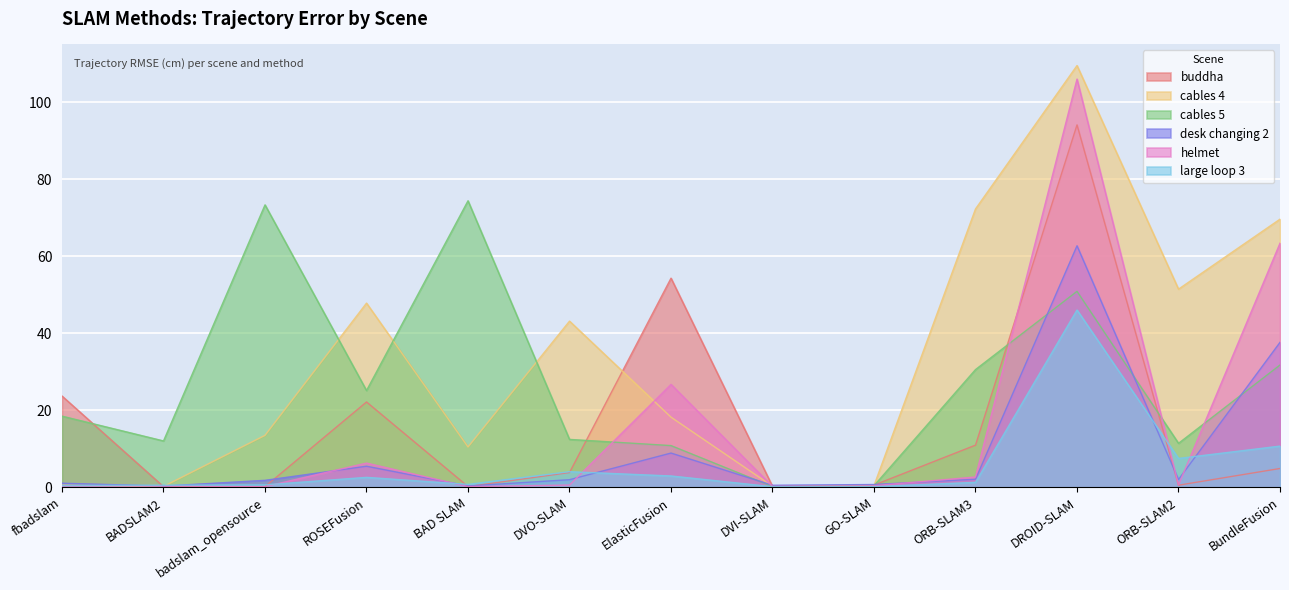

How many interior local valleys does the cables 4 series have?

4